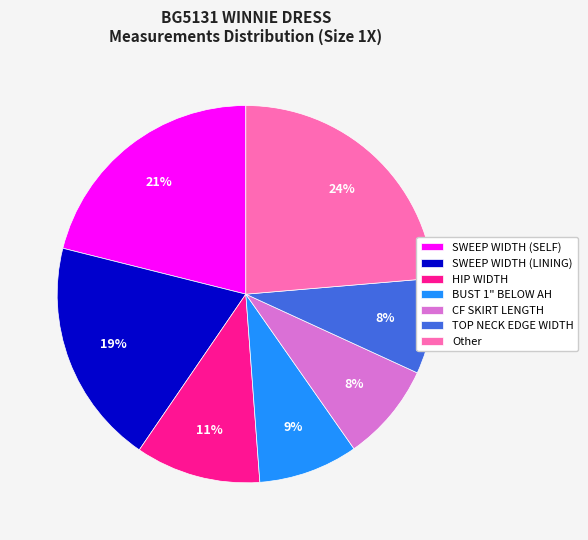

To the nearest percent, what is the average slice percentage?

14%